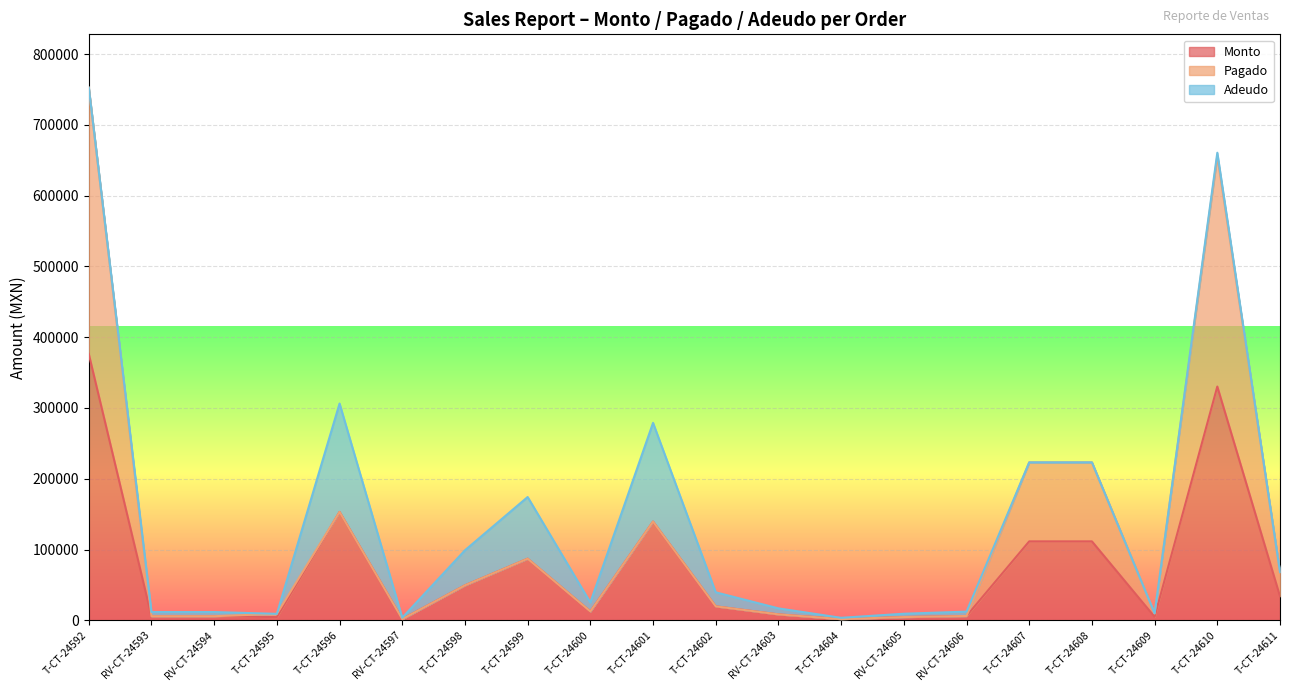

True or false: Monto and Pagado cross at least once.

False